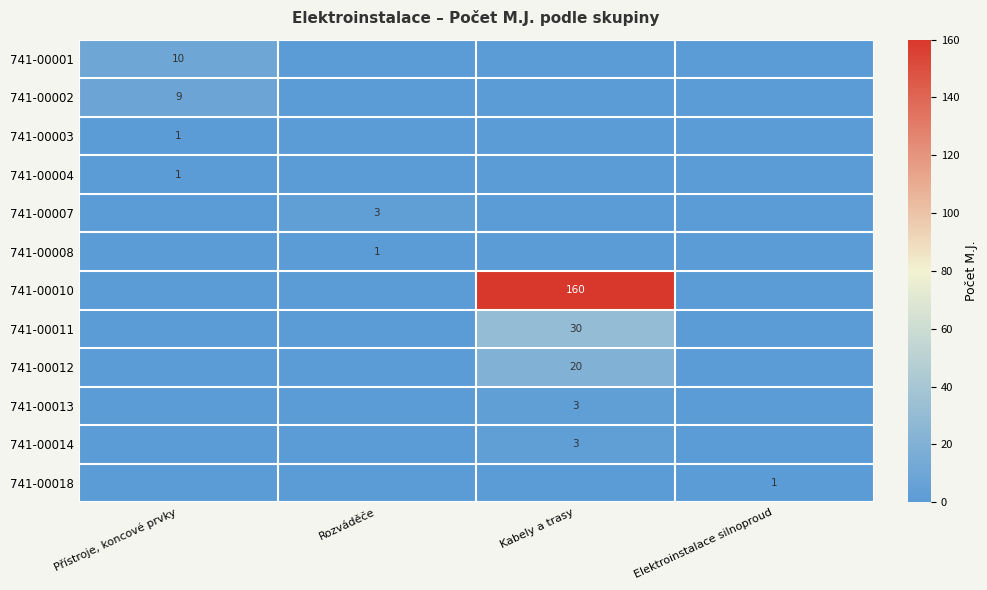

At which category is the sum across all series the highest?

Kabely a trasy